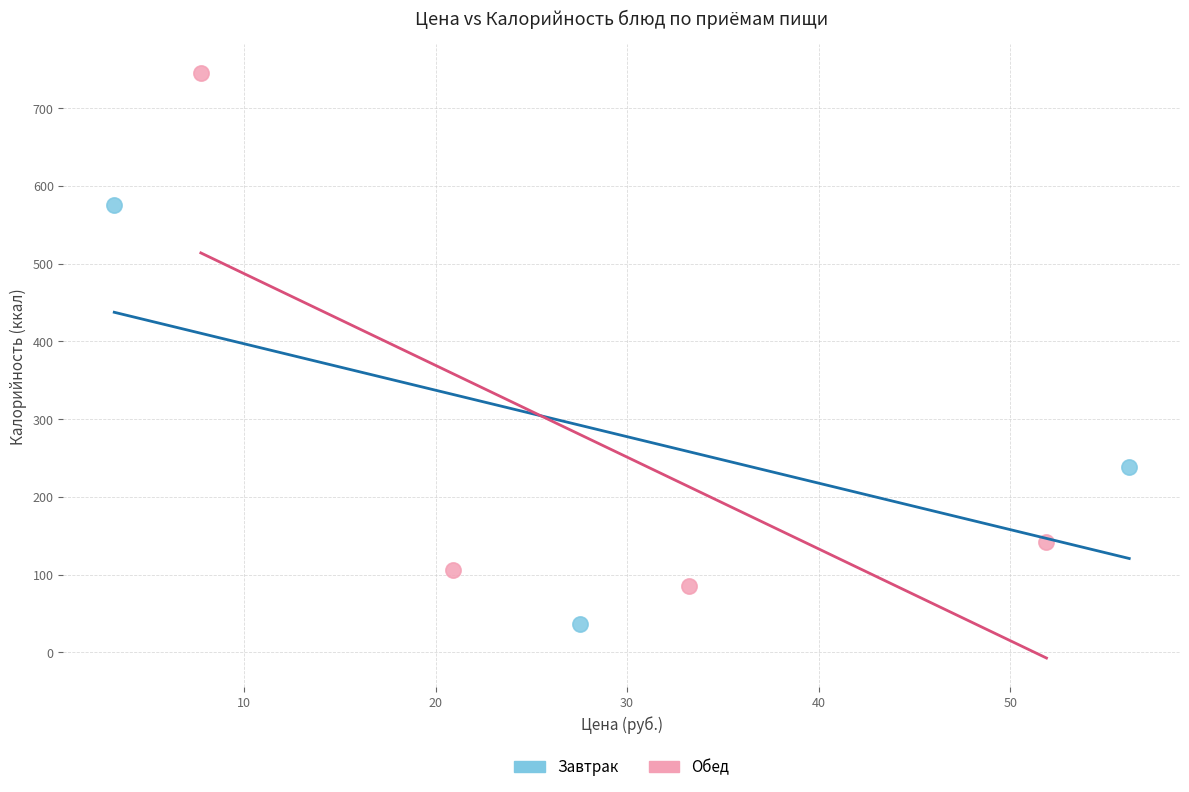

Which series reaches the maximum Y coordinate?

Обед